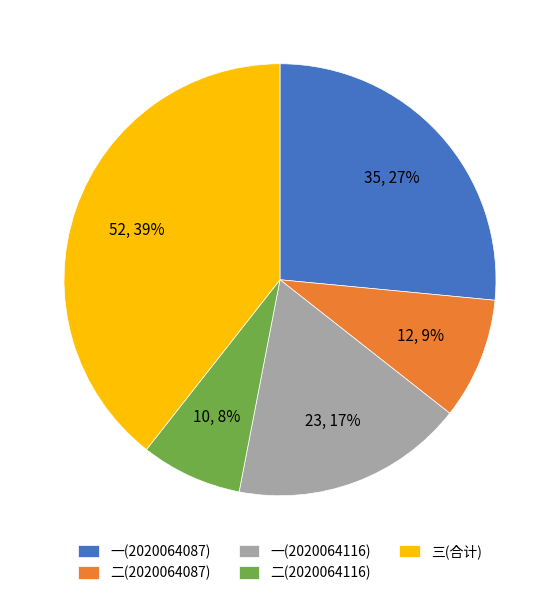

The 一(2020064116) slice represents 27% of the pie. True or false?

False